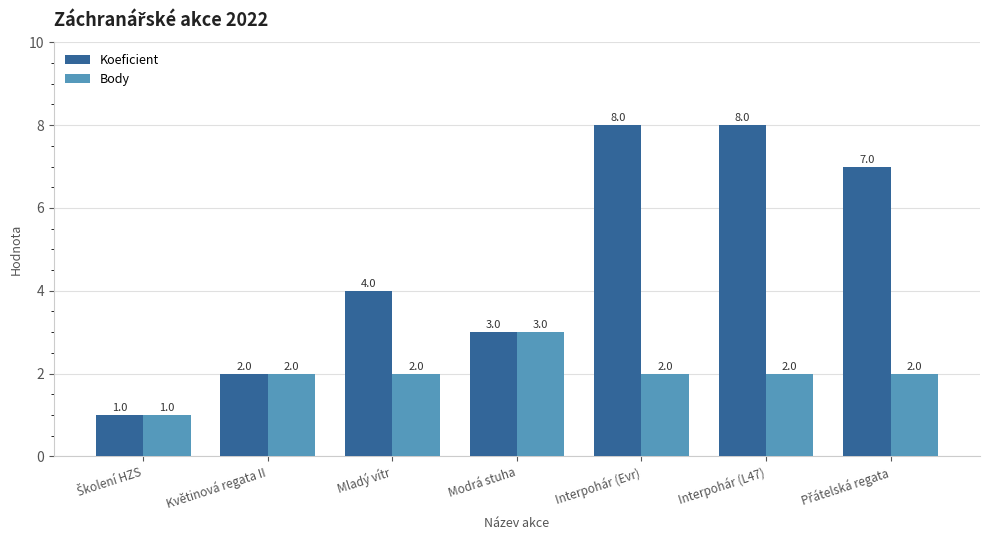

Which series has the largest total across all categories?

Koeficient